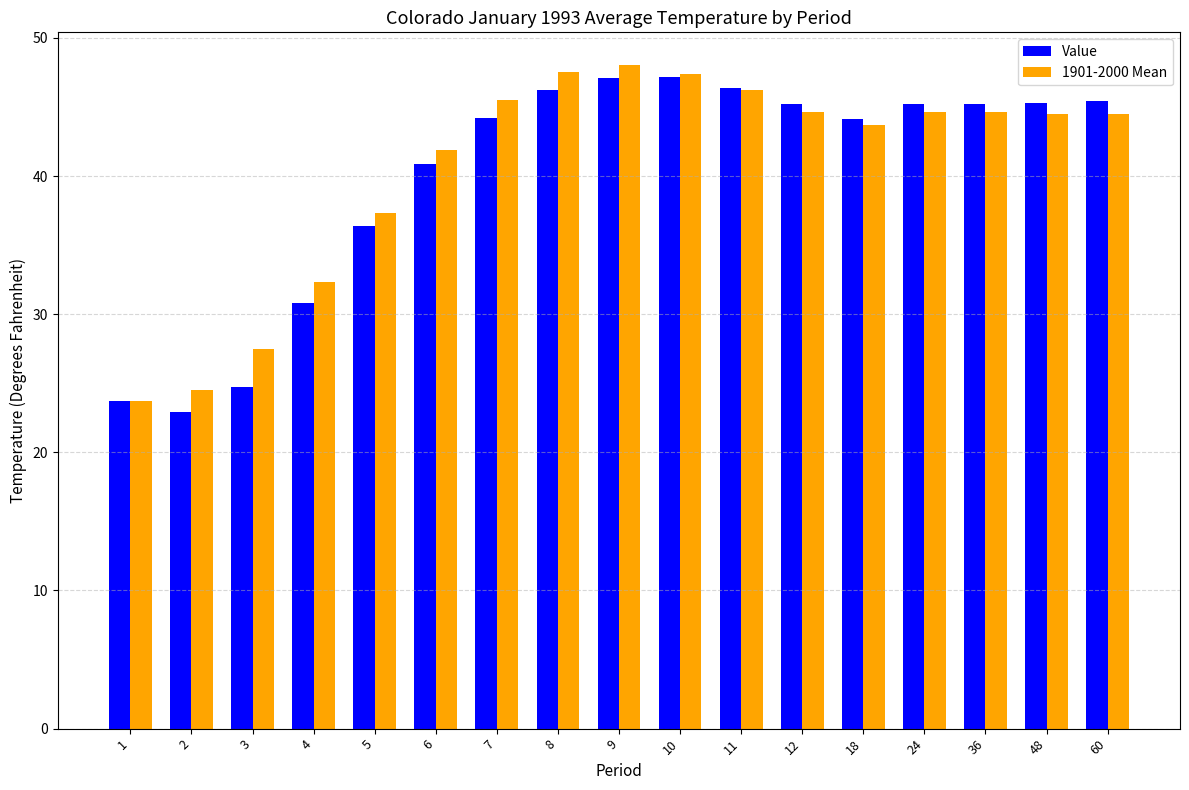

How many bars are there in each group?

2